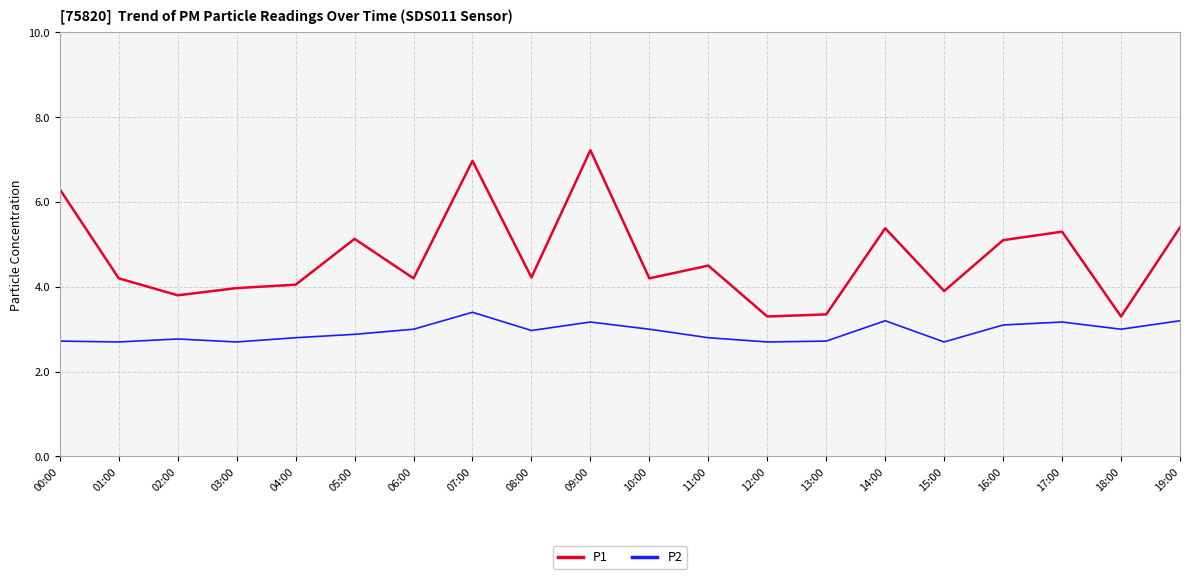

What is the difference between the highest and lowest values at 15:00?

1.2